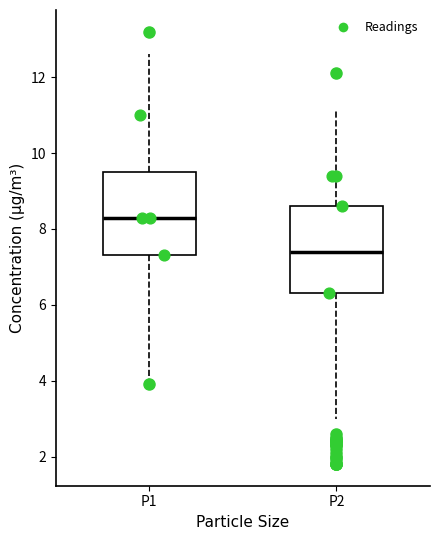

Which box's median line is the lowest?

P2